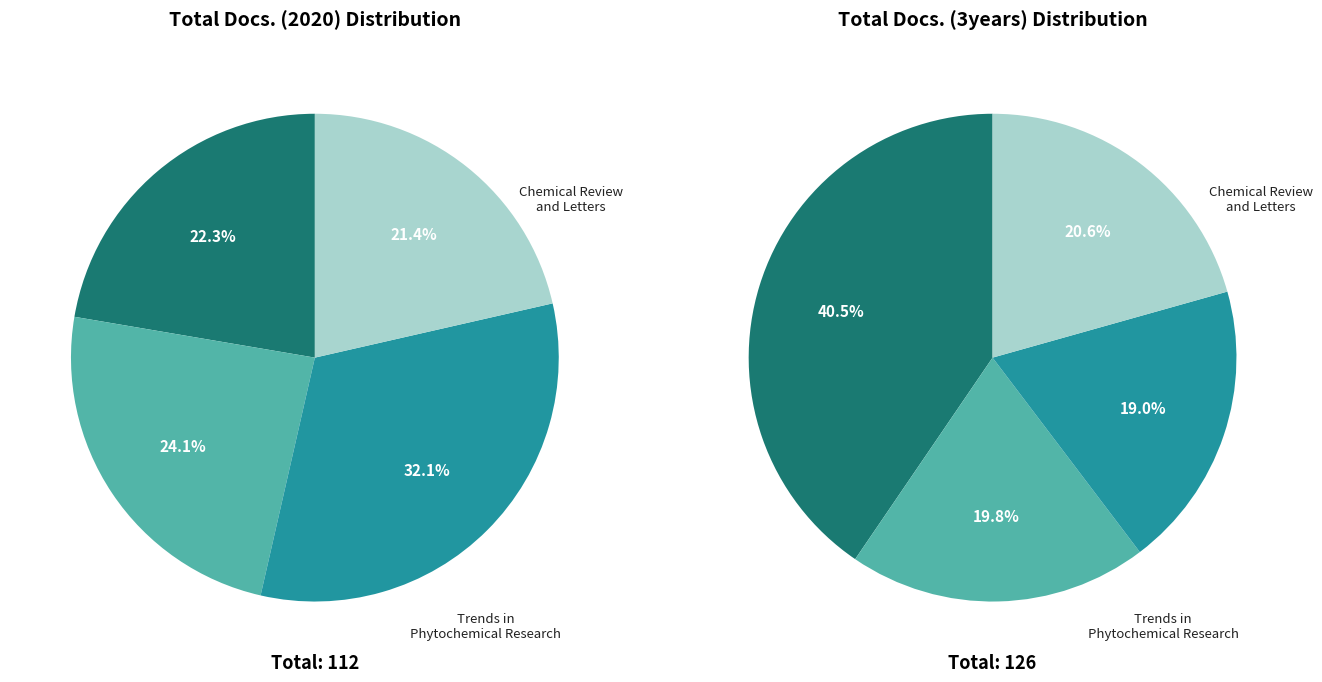

To the nearest percent, what is the difference between the largest and smallest slice percentages?

11%